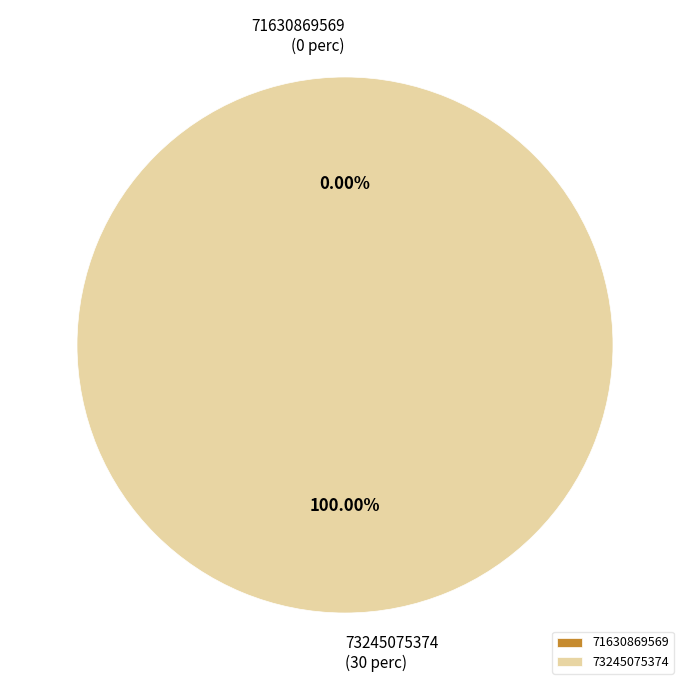

What percentage is NOT represented by 71630869569?

100.0%